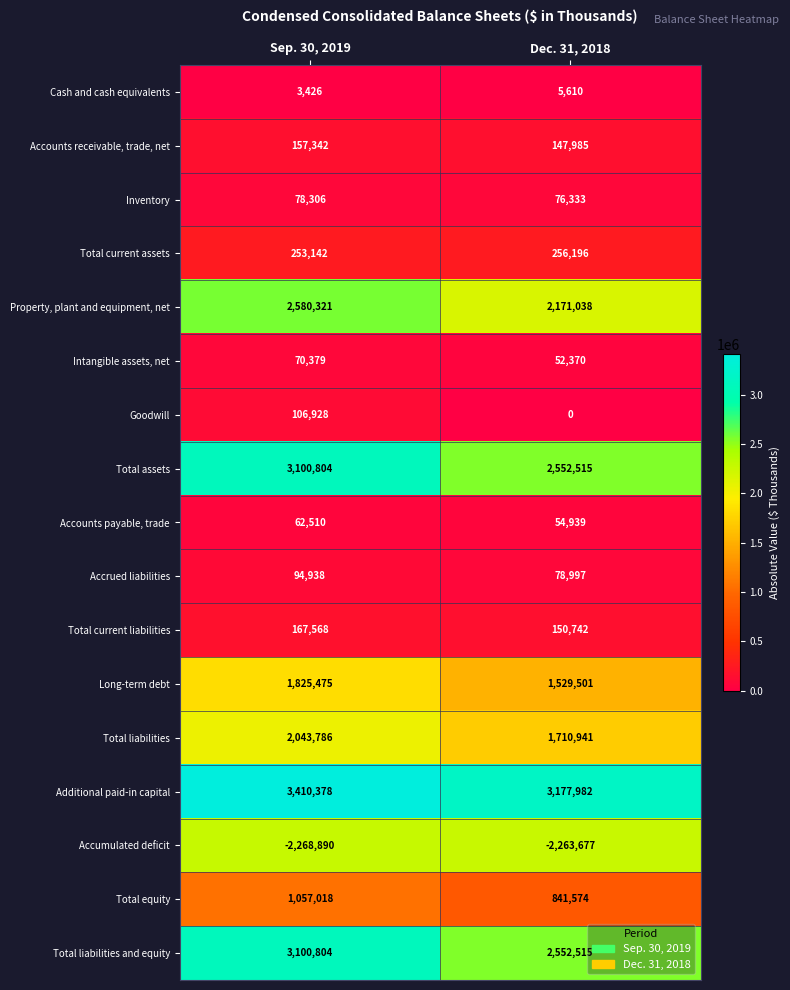

What is the sum of all Total equity values?

1898592